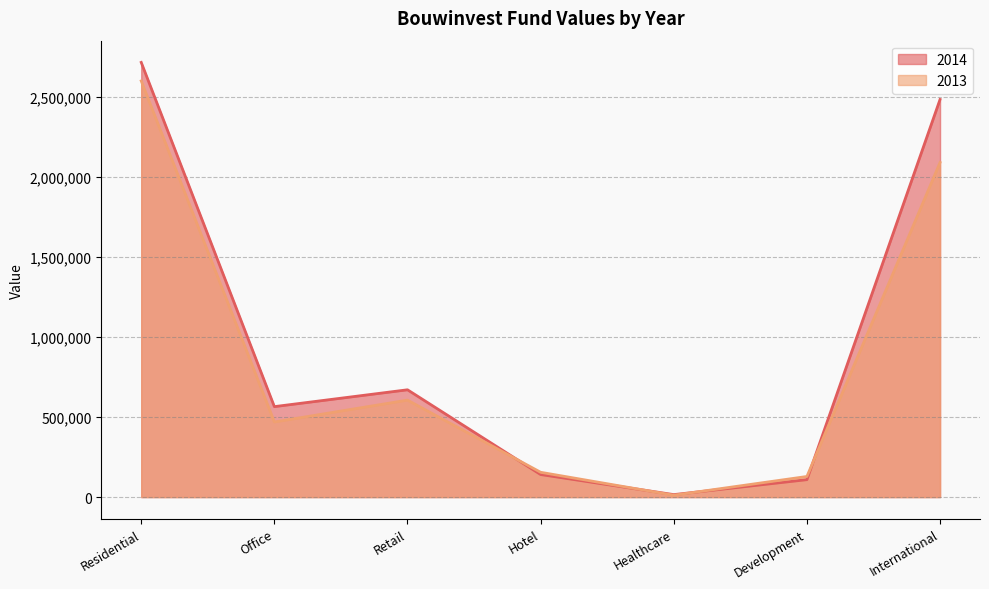

True or false: 2014 has more than 1 interior local peaks.

False